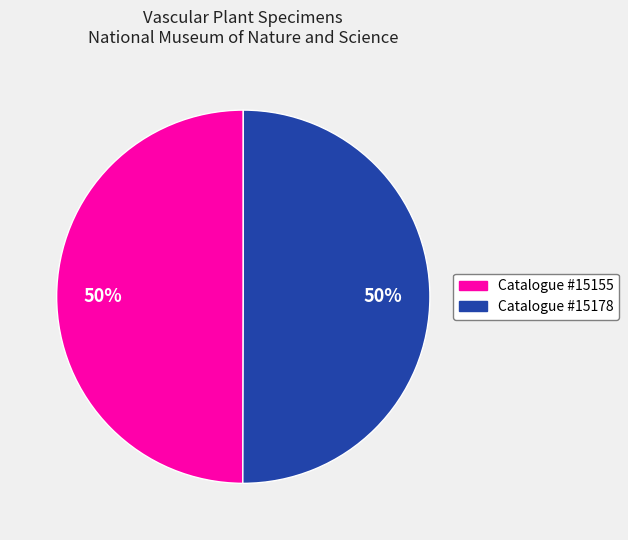

How many segments does this pie chart have?

2